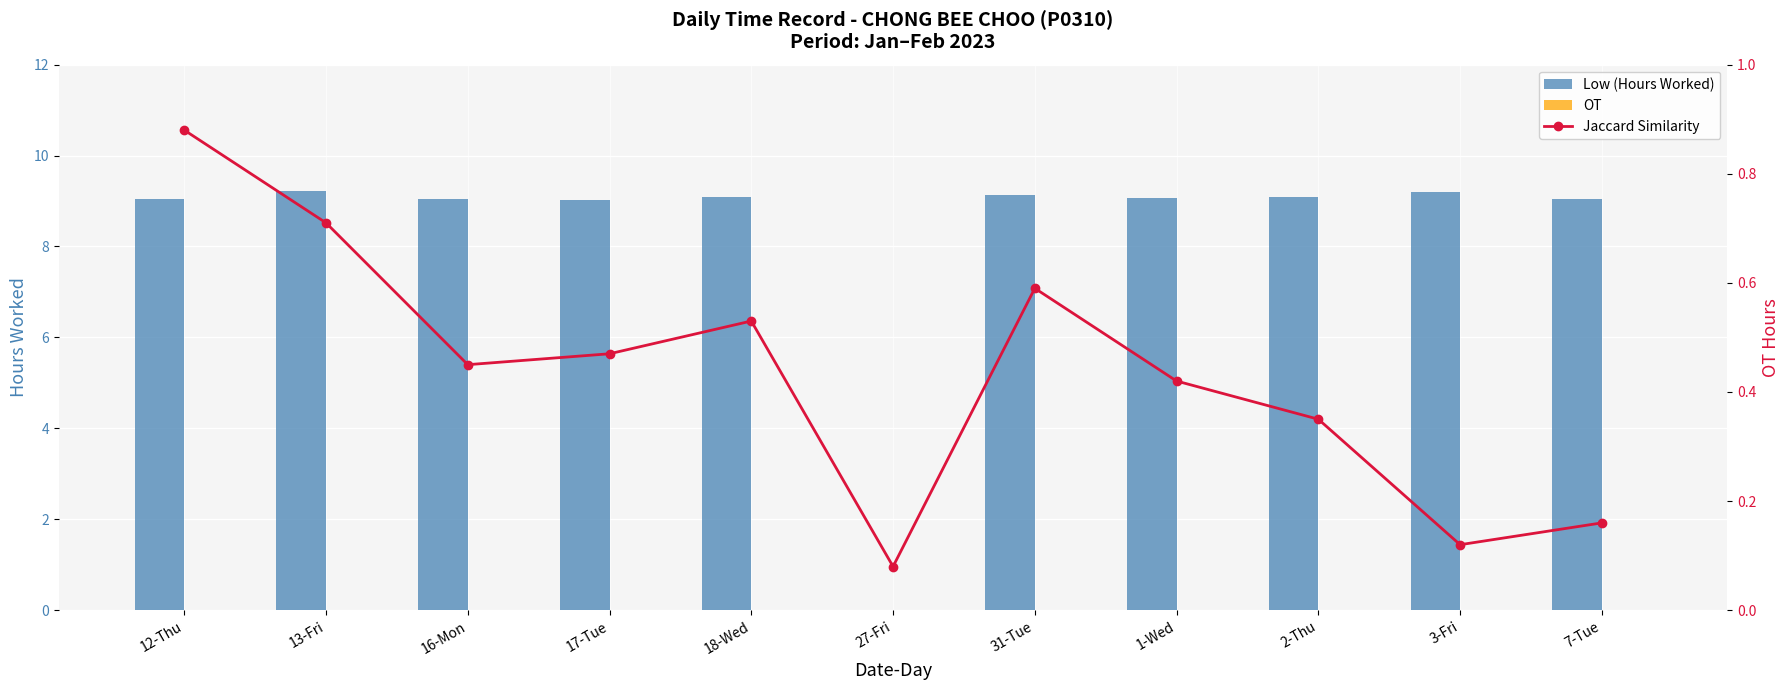

How many groups of bars are there?

11